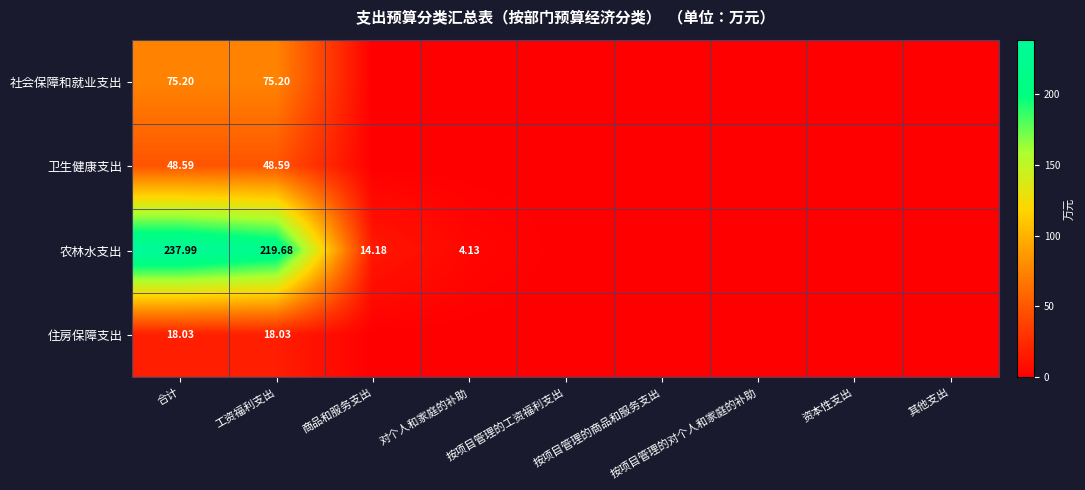

Between 商品和服务支出 and 按项目管理的对个人和家庭的补助, which is larger?

商品和服务支出